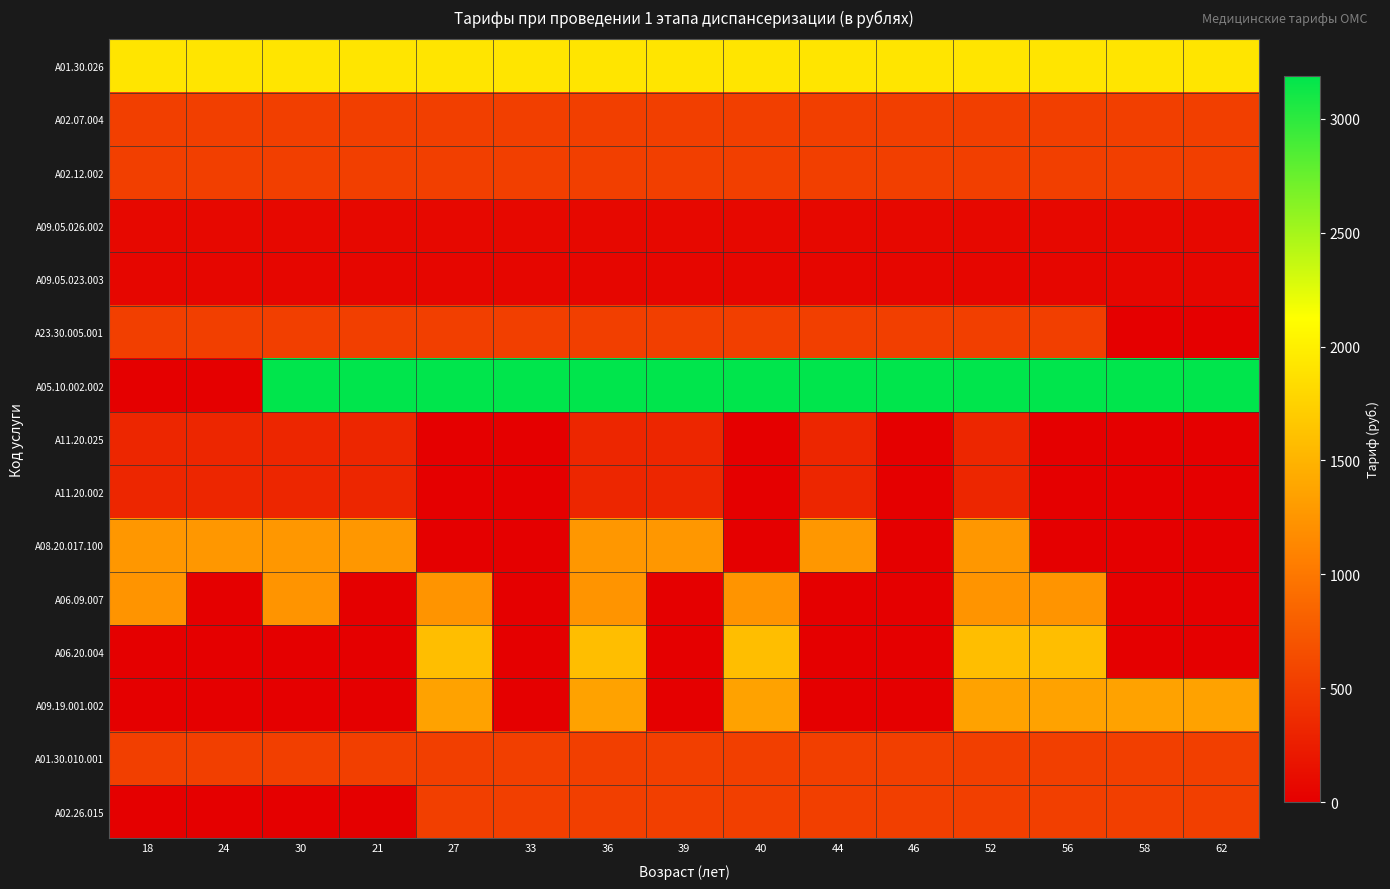

At which category does the chart reach its peak across all series?

30